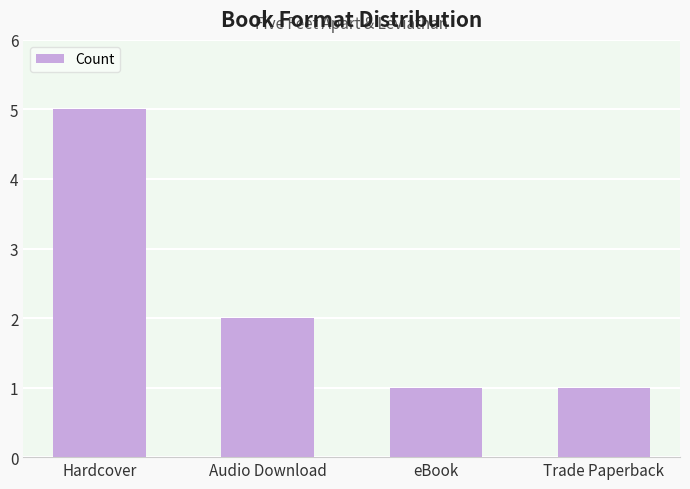

The chart shows a value of 5 at Hardcover. True or false?

True